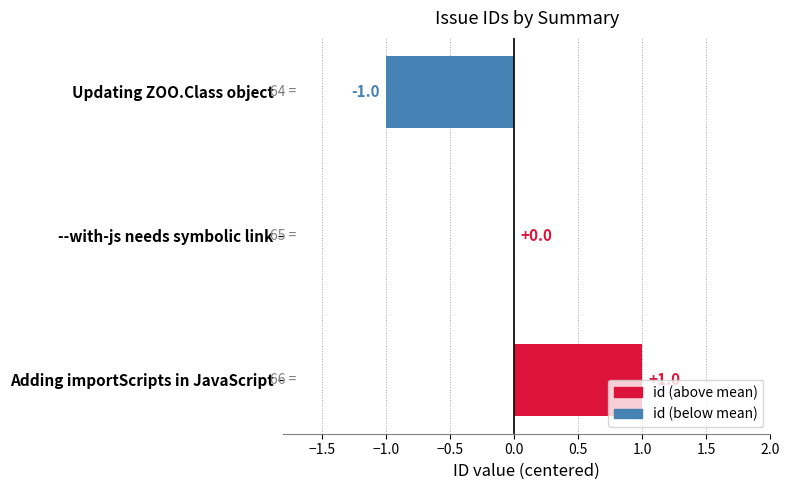

What is the change in value from Updating ZOO.Class object to --with-js needs symbolic link?

+1